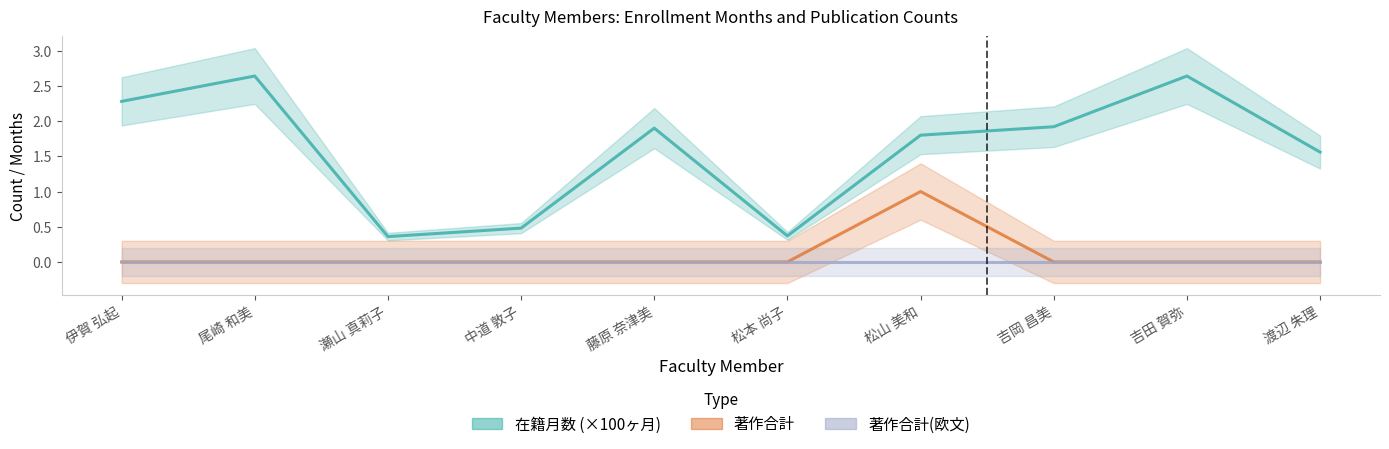

What is the sum of all 在籍月数 values?

15.9